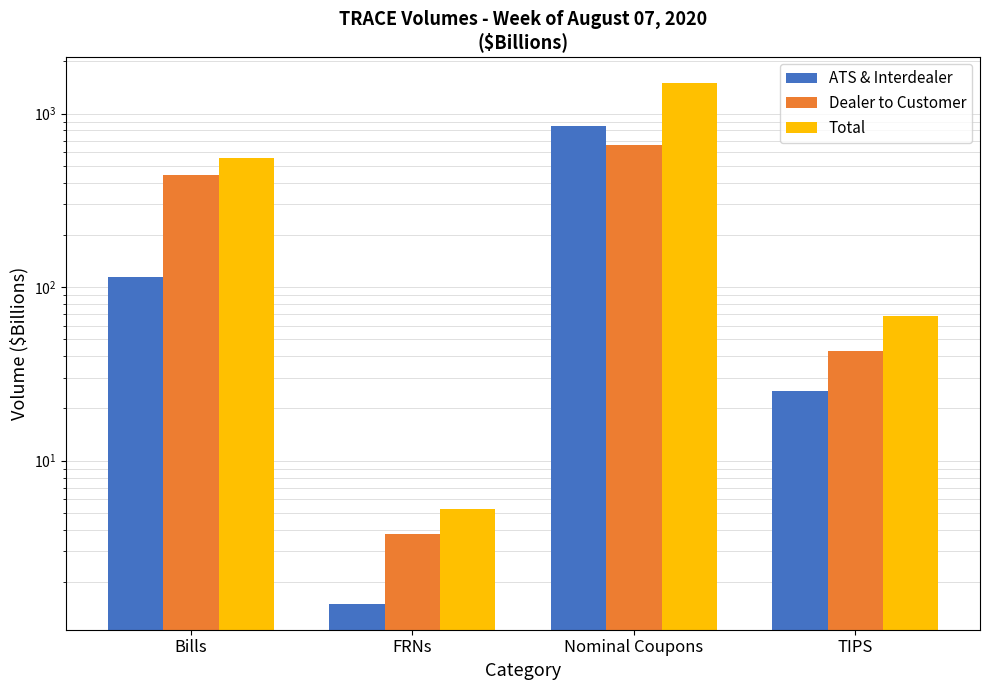

Where is Dealer to Customer nearest to the value 329?

Bills